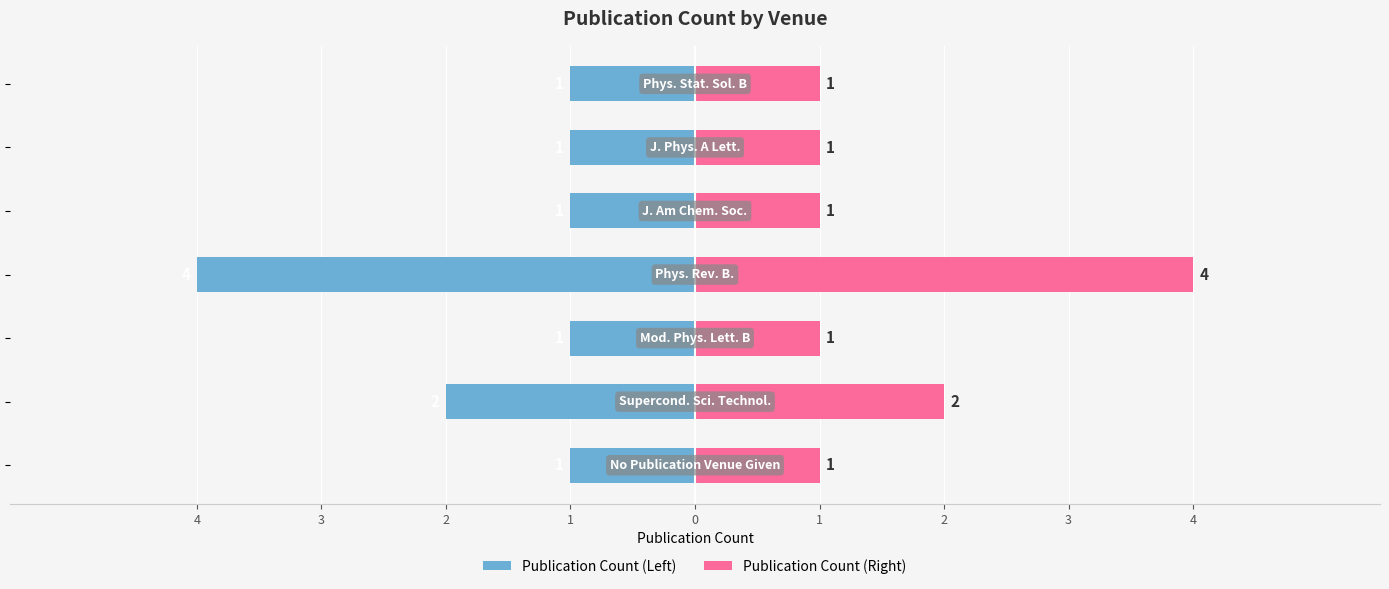

Which label corresponds to the smallest value in the chart?

1